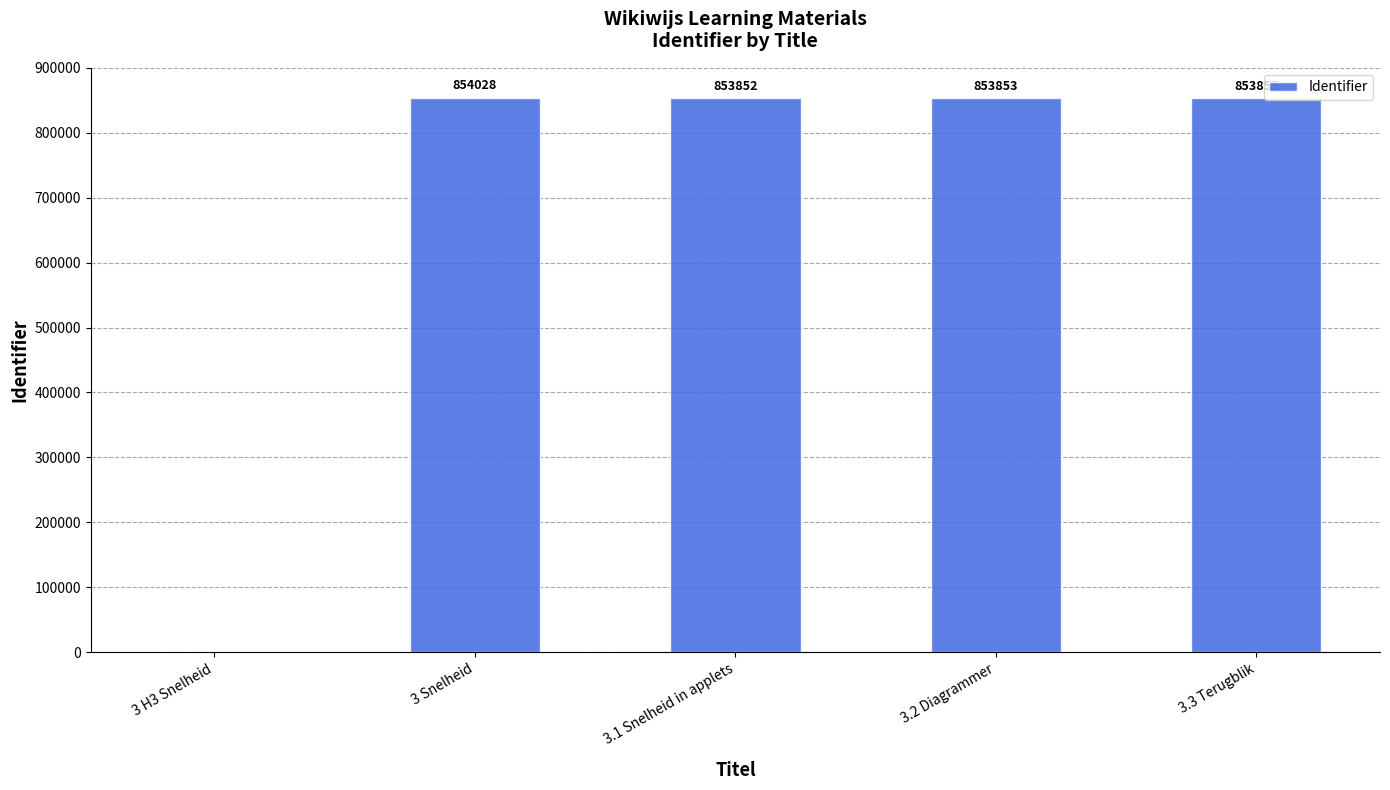

What is the change in value from 3 Snelheid to 3.2 Diagrammer?

-175